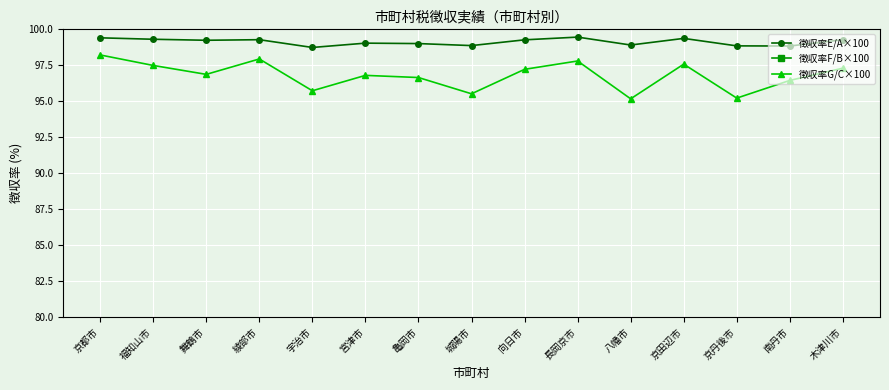

Which series has the widest spread of values?

徴収率F/B×100